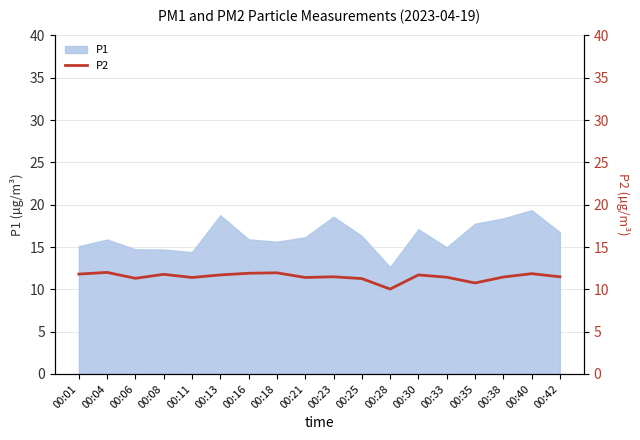

What is the maximum value for P1?

19.4